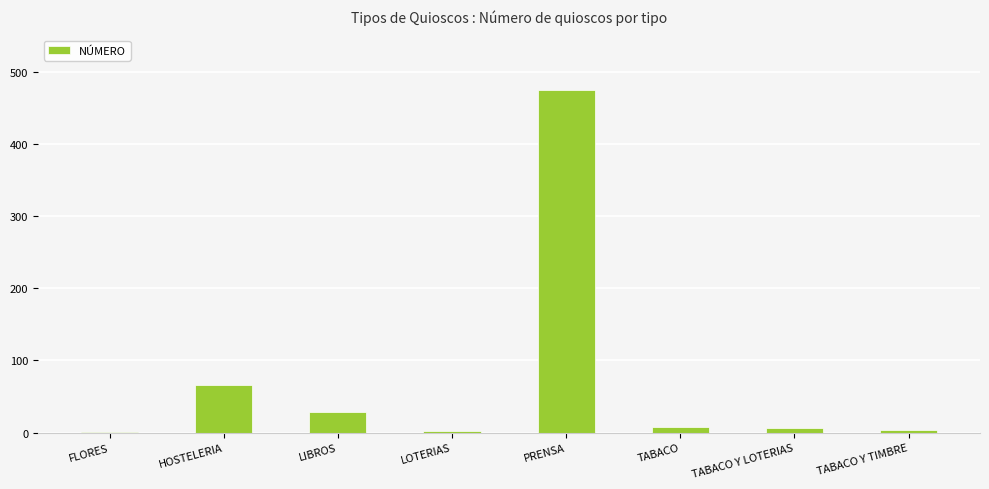

Does the chart contain stacked bars?

No